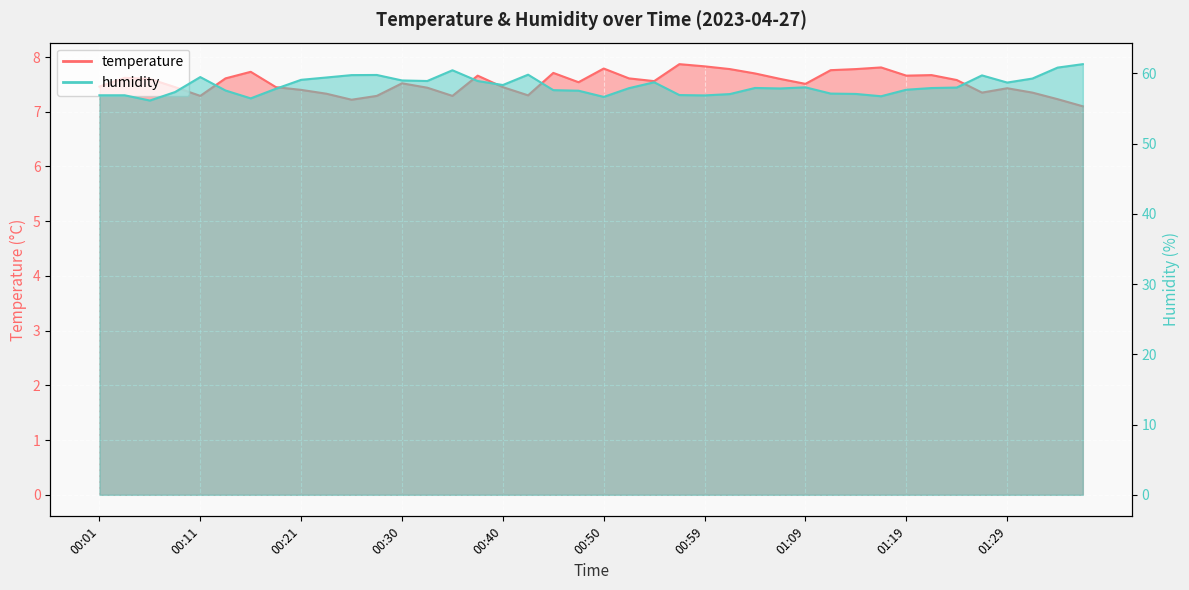

How many lines are shown in the chart?

2